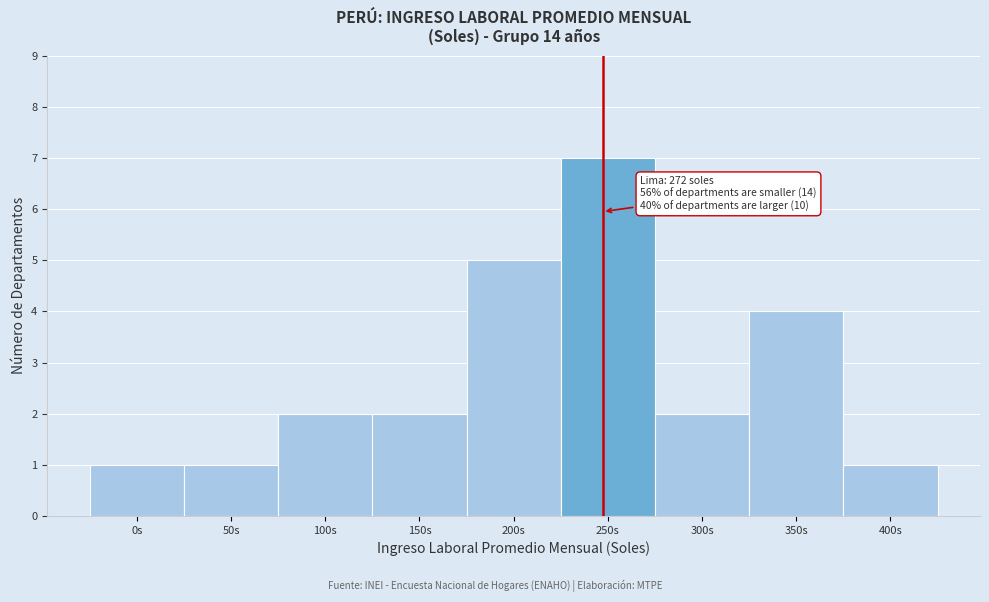

Reading left to right, what are all the values shown in this chart?

0s=1	50s=1	100s=2	150s=2	200s=5	250s=7	300s=2	350s=4	400s=1